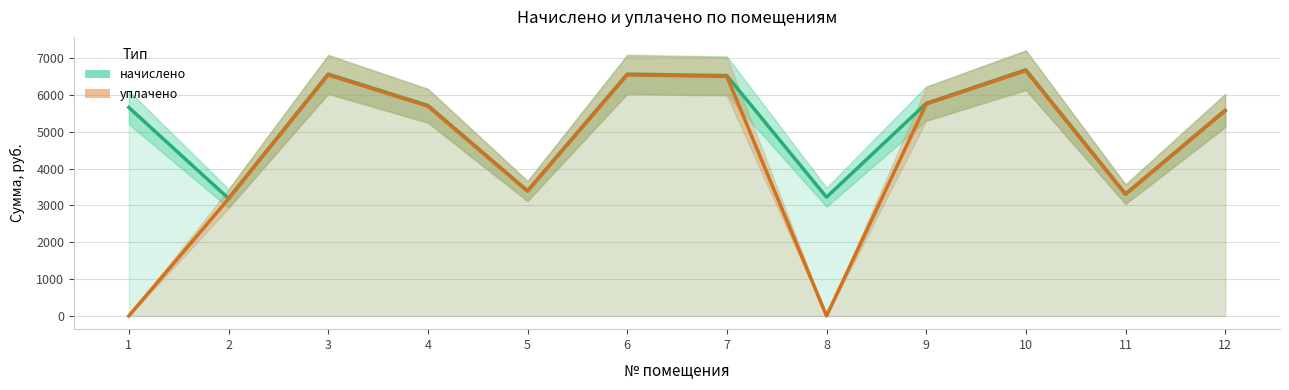

True or false: начислено and уплачено cross at least once.

False